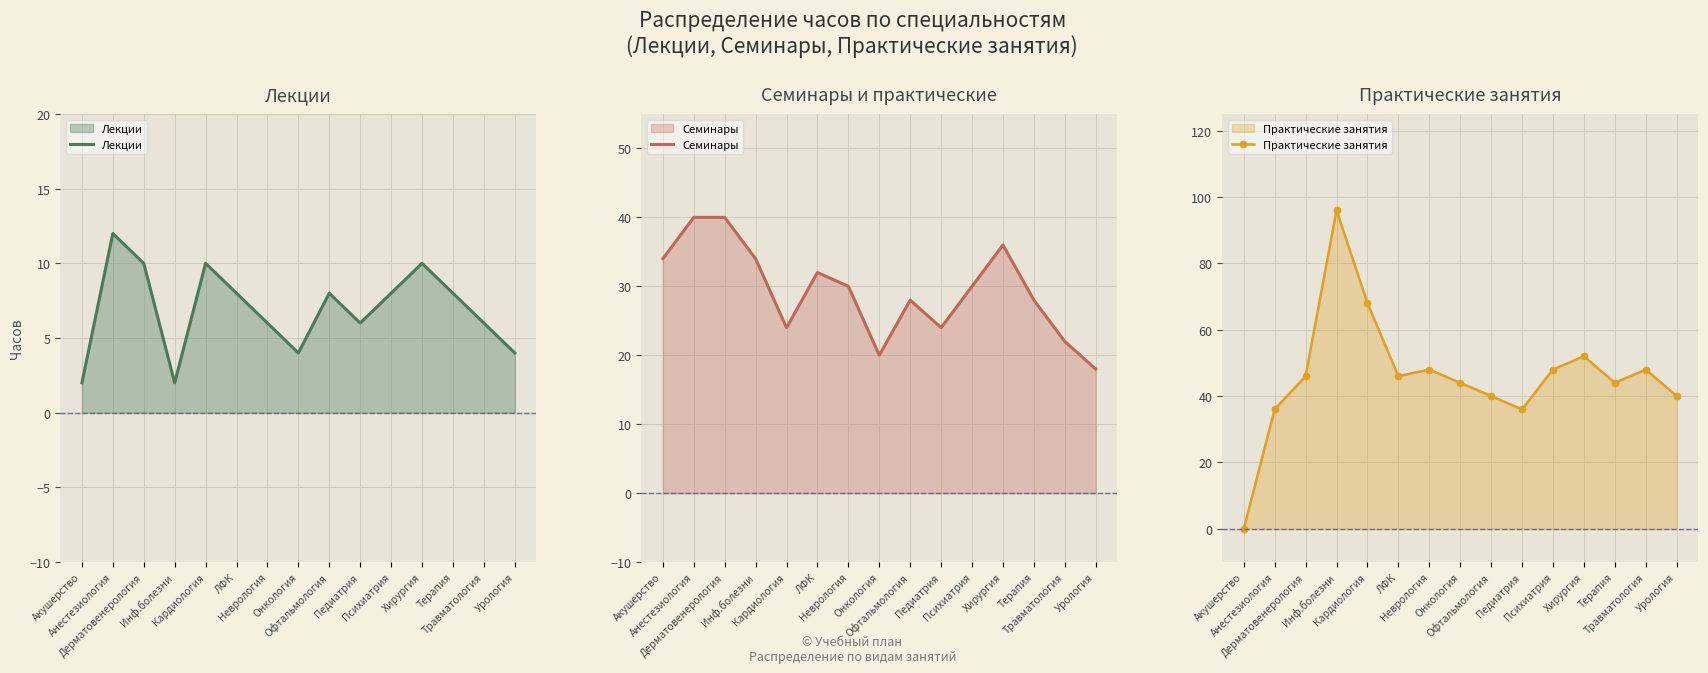

The value of Лекции at Урология is 4. True or false?

True